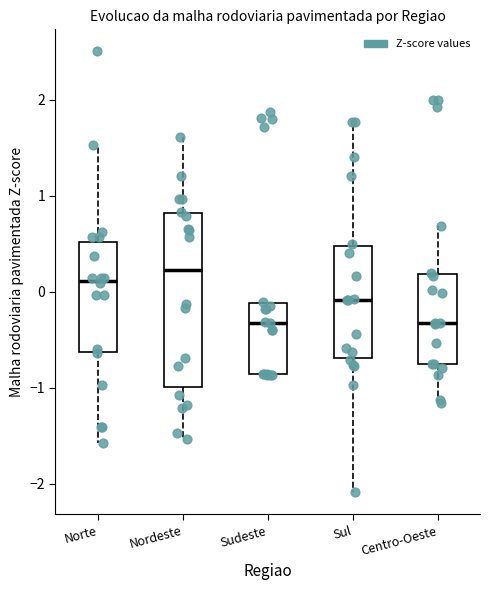

Where does the median line of the box for Centro-Oeste sit on the y-axis? The values are not printed on the chart, so give them approximately, as read against the axis.

-0.3